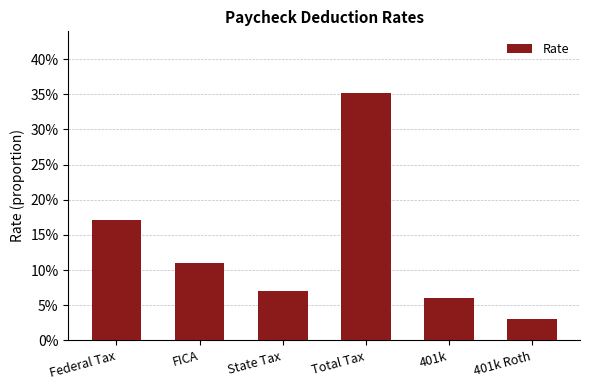

What is the sum of all values?

0.8